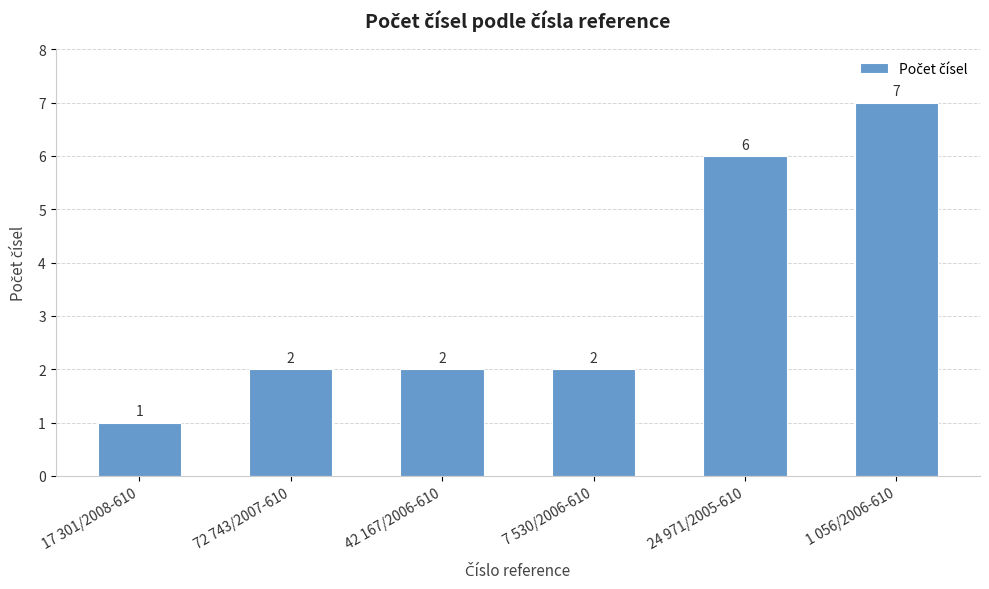

What is the smallest value displayed?

1